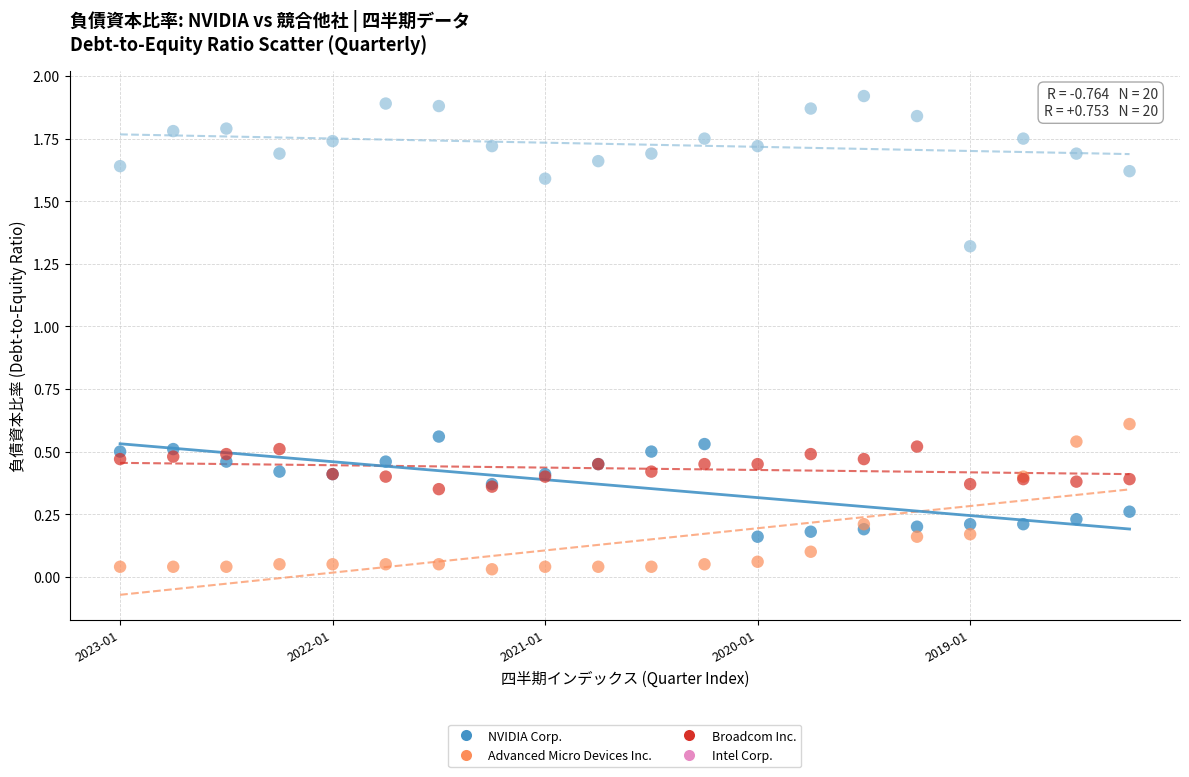

In the Broadcom Inc. series, what Y value is closest to 1?

1.3